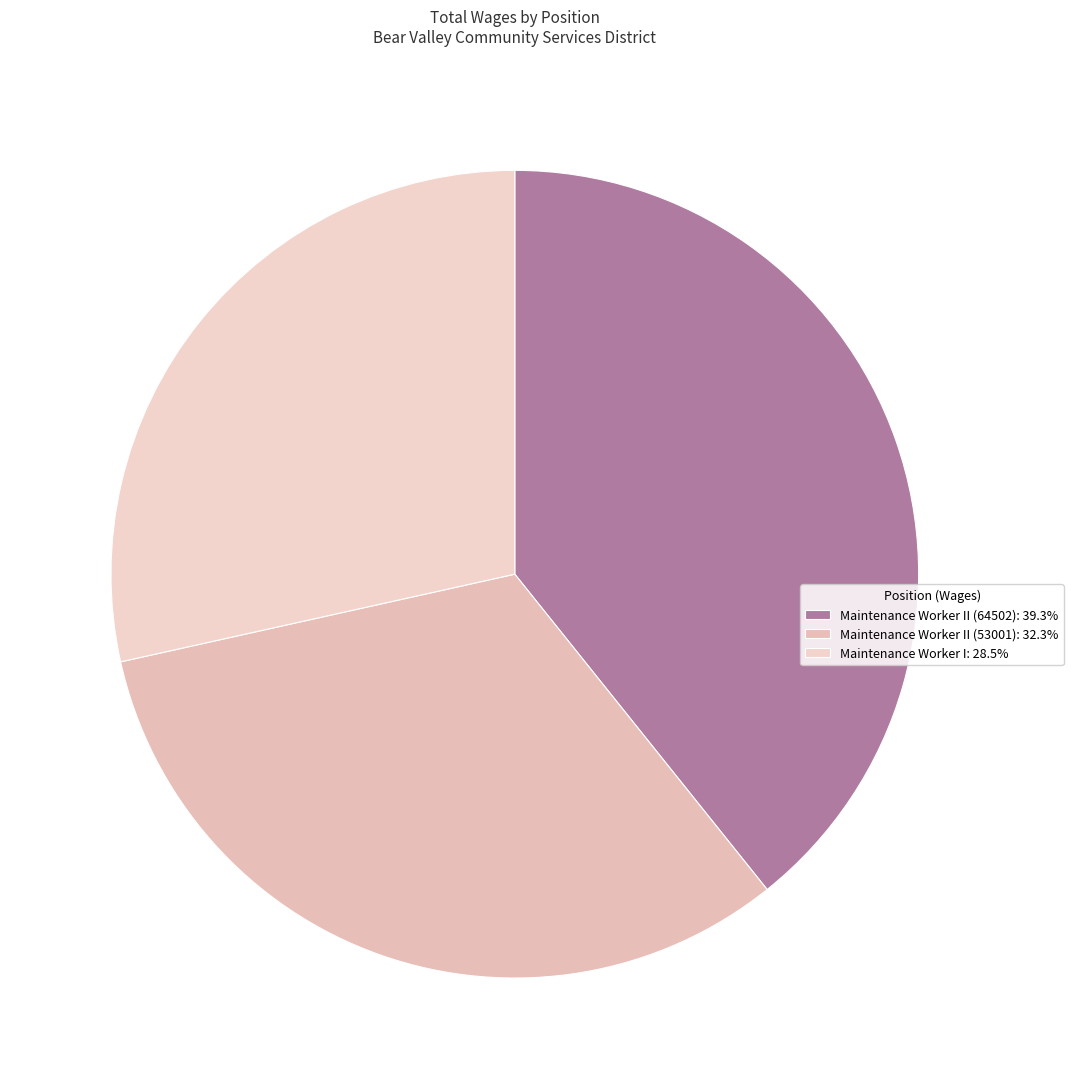

How many slices are in this pie chart?

3